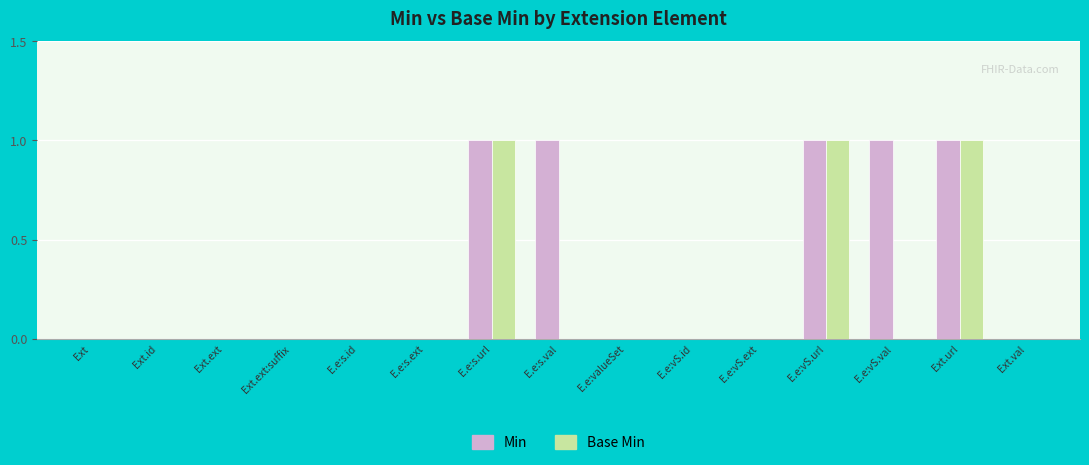

Which series has the largest total across all categories?

Min